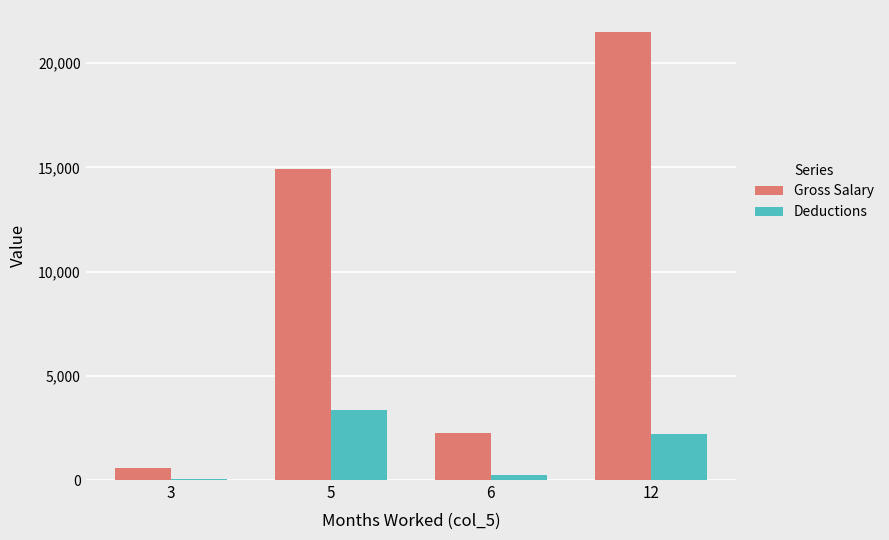

What is the highest value of the Gross Salary series?

21482.8